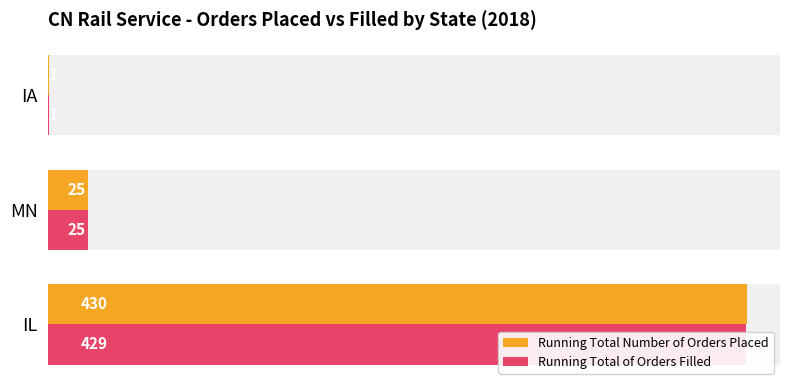

Between IL and MN, which series saw the biggest shift?

Running Total Number of Orders Placed